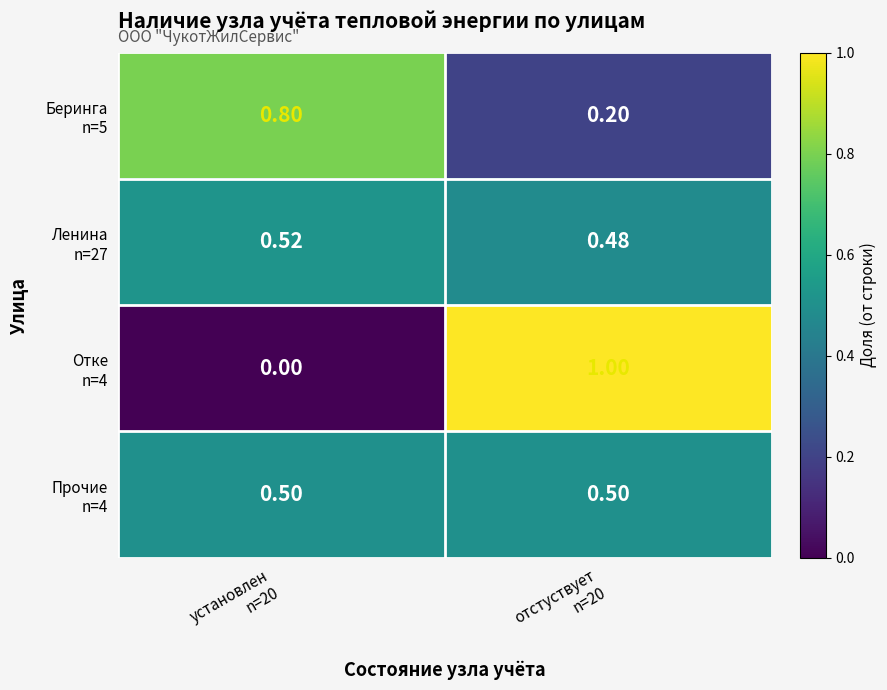

Count the number of data series in this chart.

4